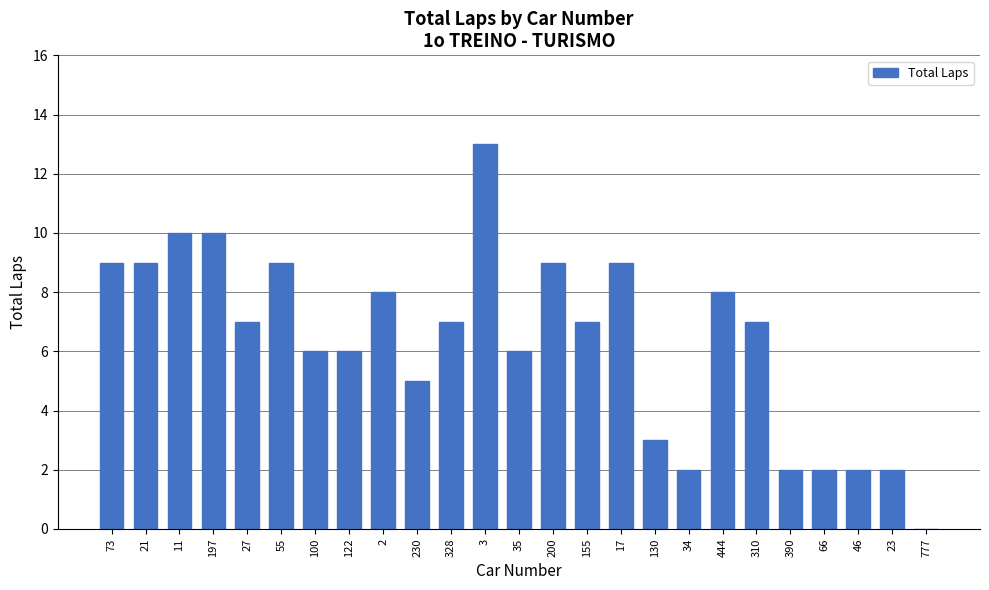

What is the ratio of the value at 200 to the value at 2?

1.1